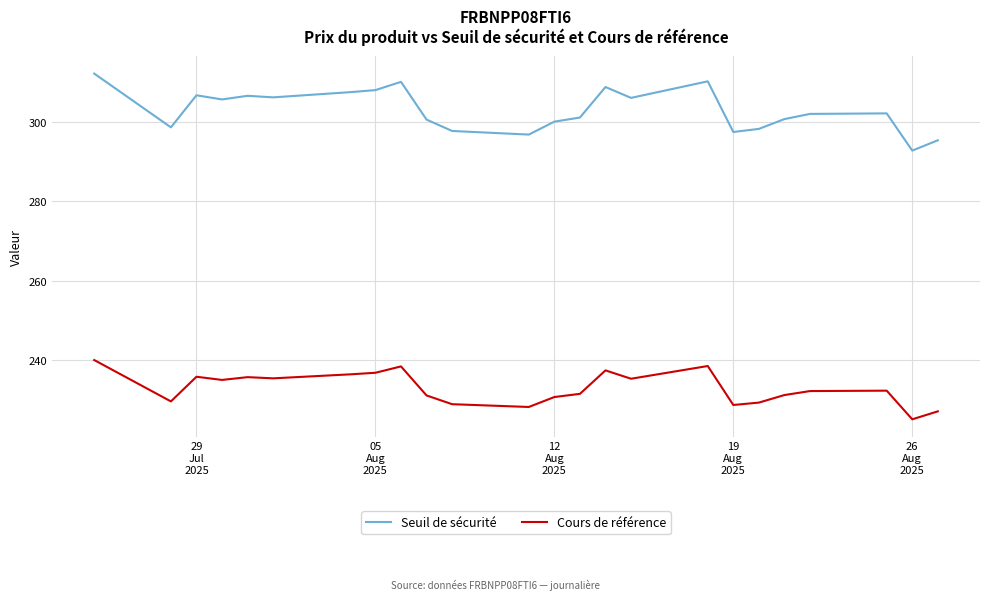

True or false: Seuil de sécurité and Cours de référence intersect in this chart.

False